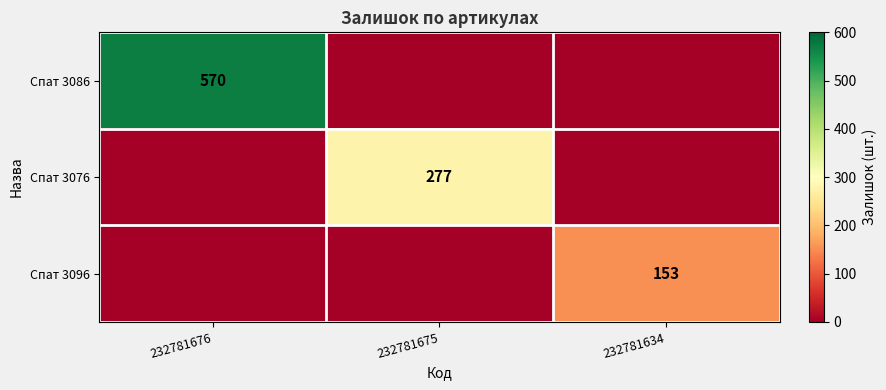

True or false: Спат 3076 has a value of 397 at 232781675.

False